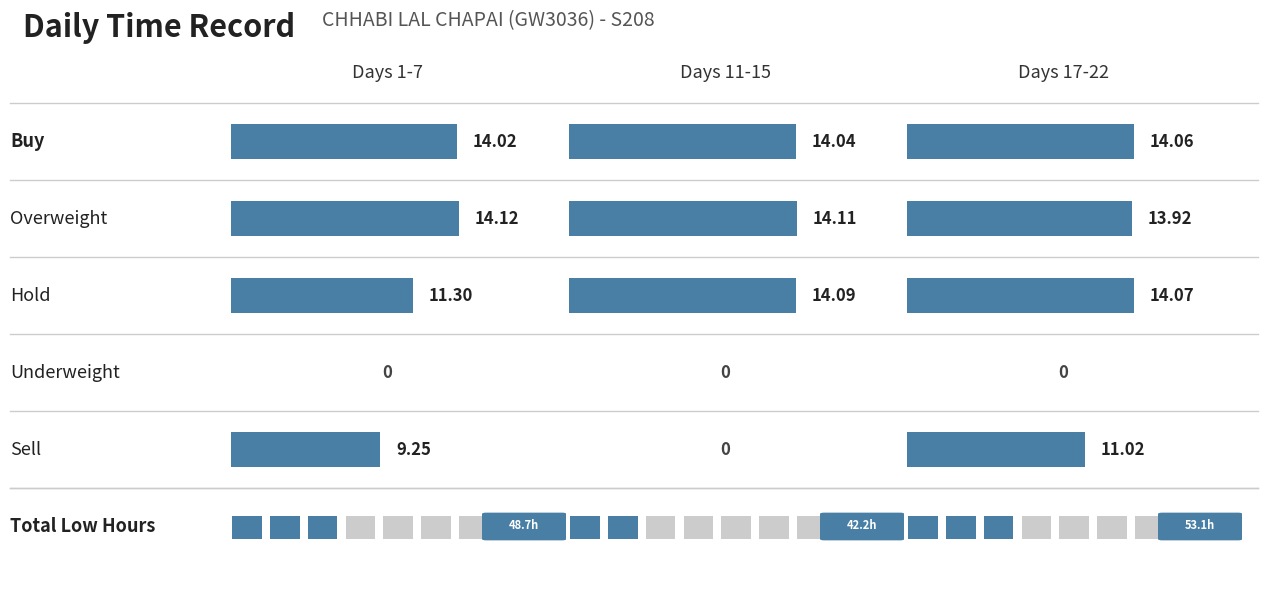

Approximately how many times larger is the value at 4 compared to 1?

0.8